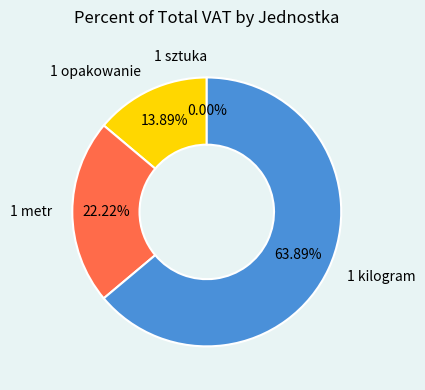

To the nearest percent, what is the difference between the 1 metr and 1 sztuka slice percentages?

22%